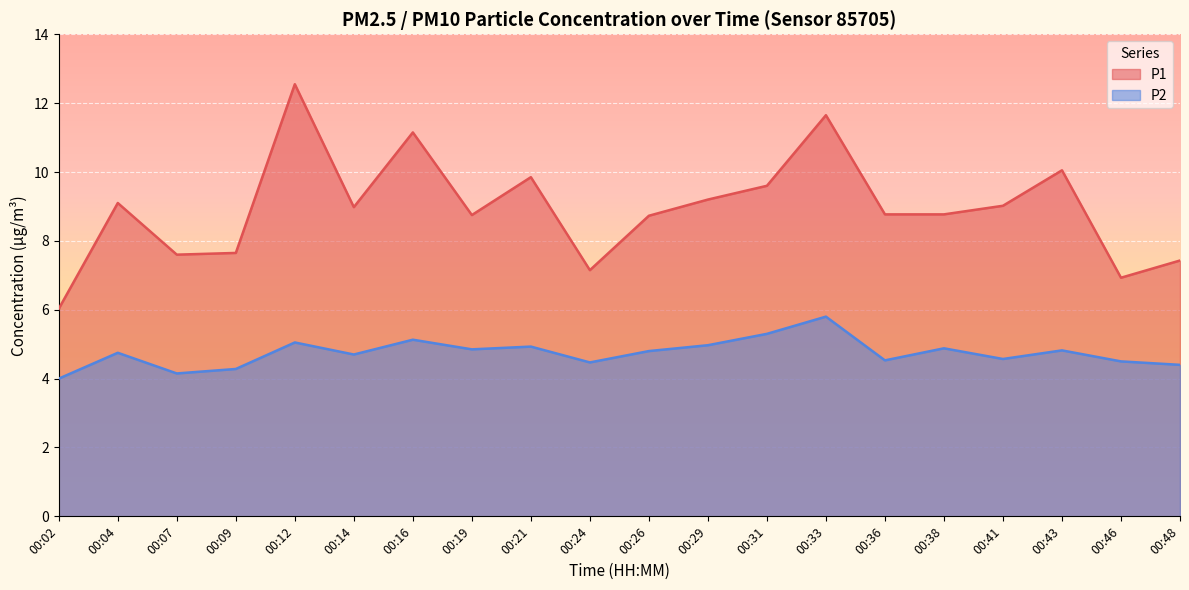

True or false: P2 and P1 intersect in this chart.

False